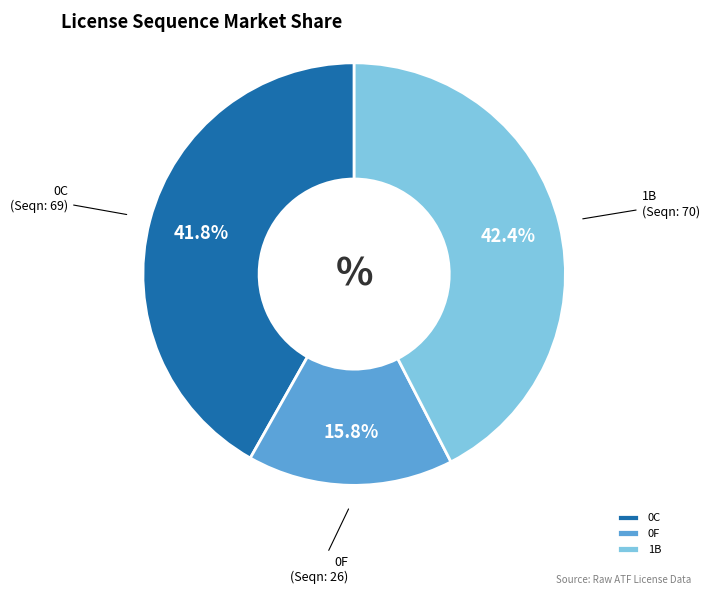

What percentage is the 1B slice, to the nearest percent?

42%